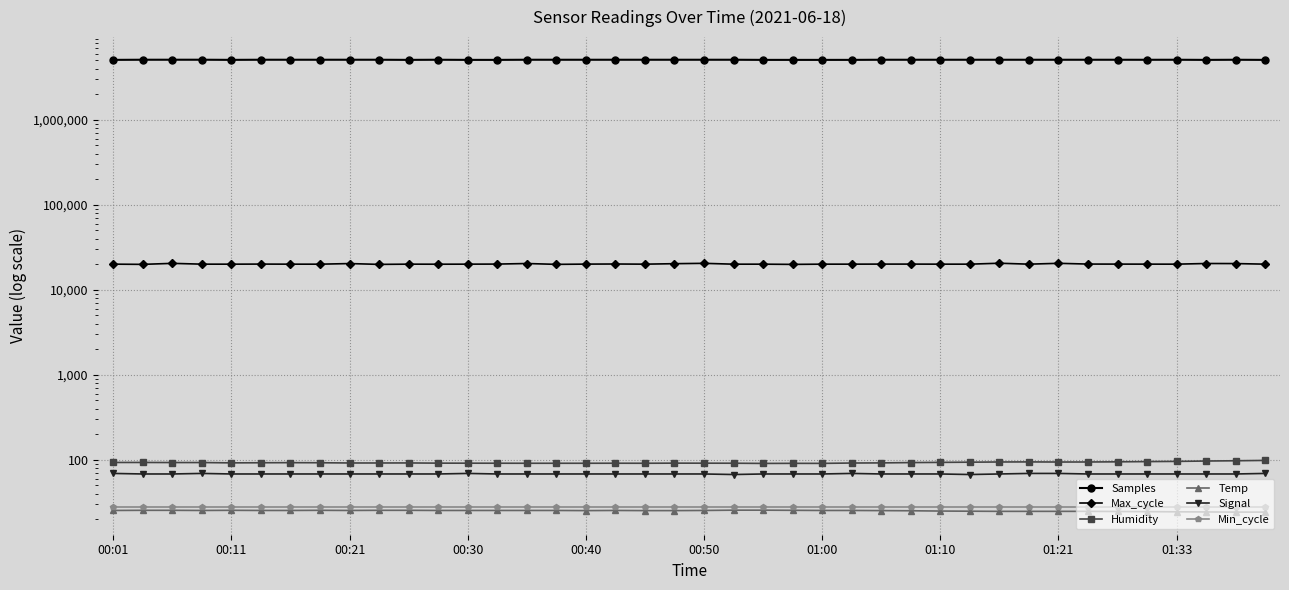

True or false: Max_cycle and Temp intersect in this chart.

False